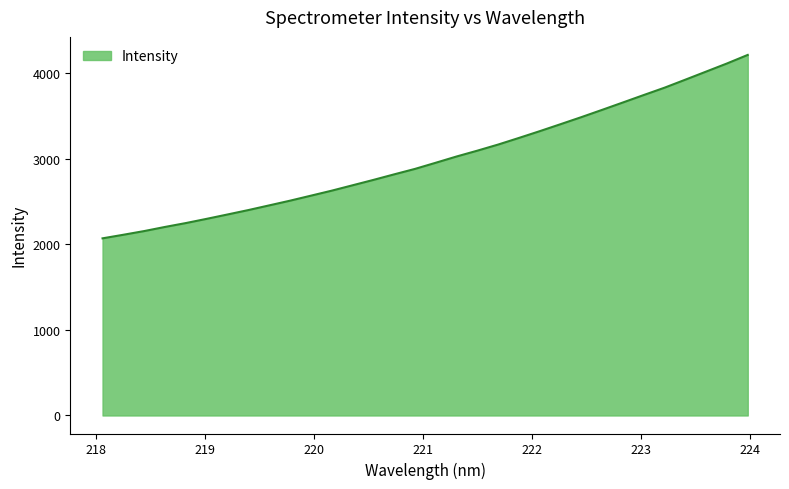

What is the greatest value displayed?

4216.6